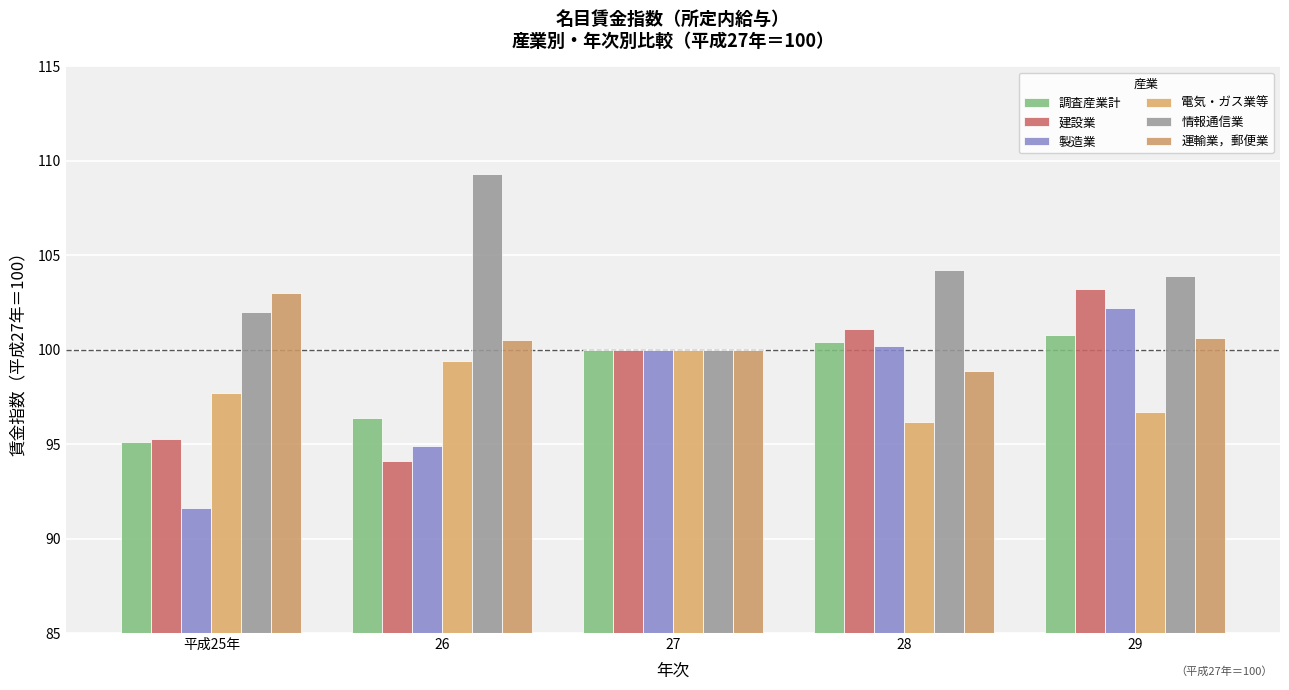

What is the smallest value displayed?

91.6